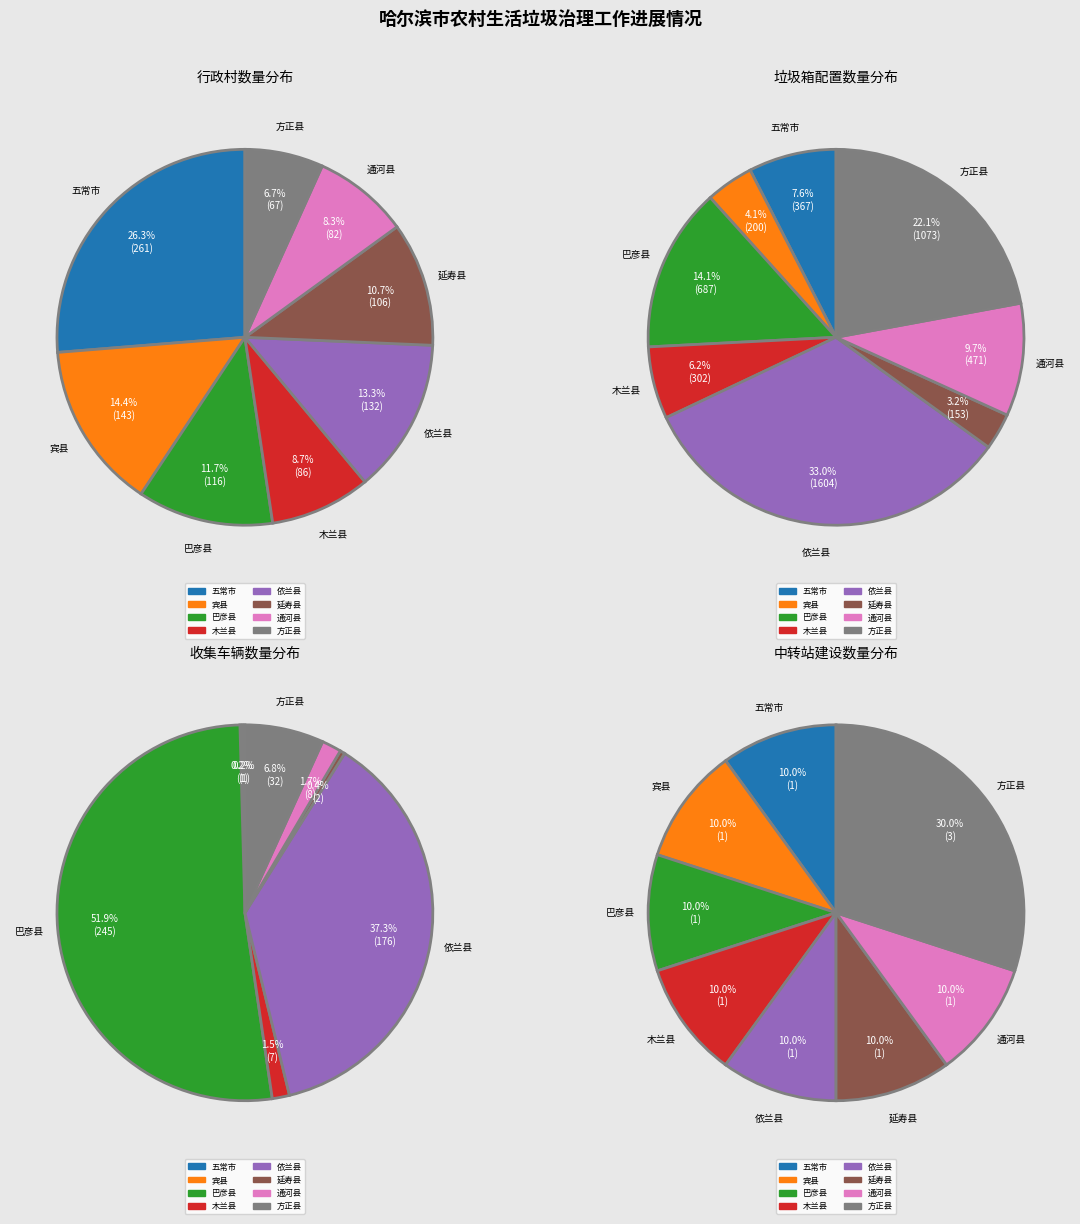

Is there a majority slice in this chart?

No